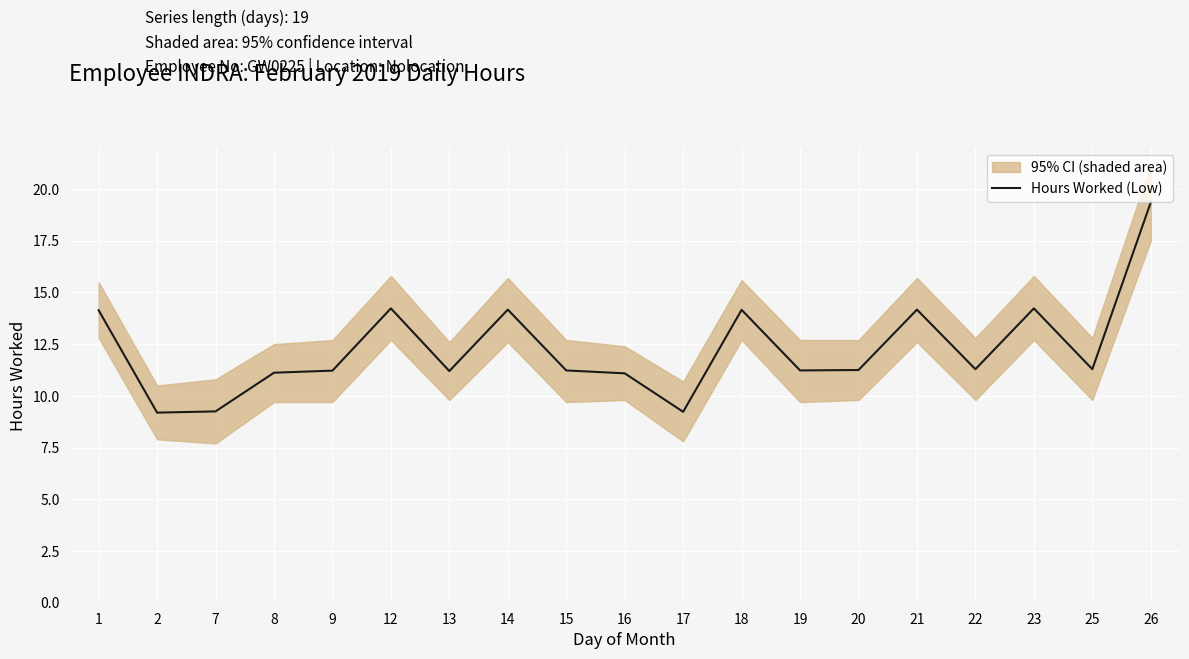

How many lines are shown in the chart?

1